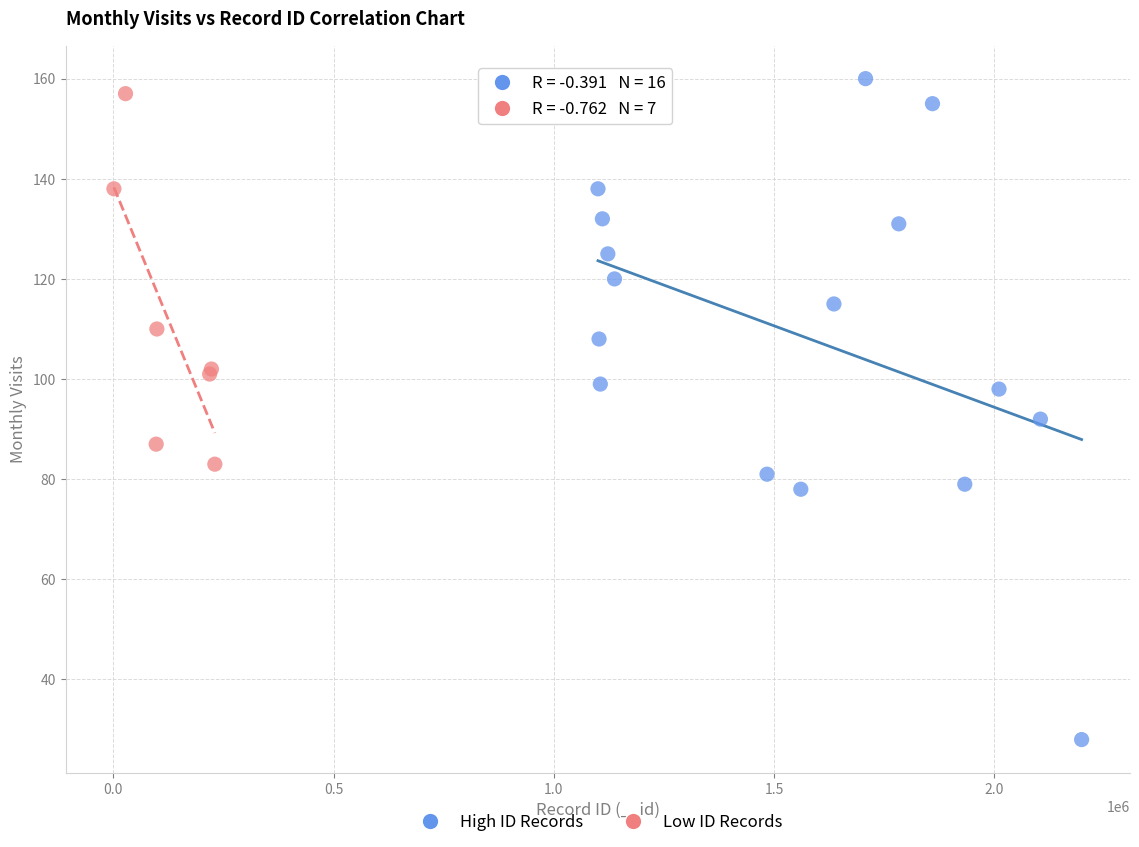

Which series has the largest Y range (max minus min)?

High ID Records